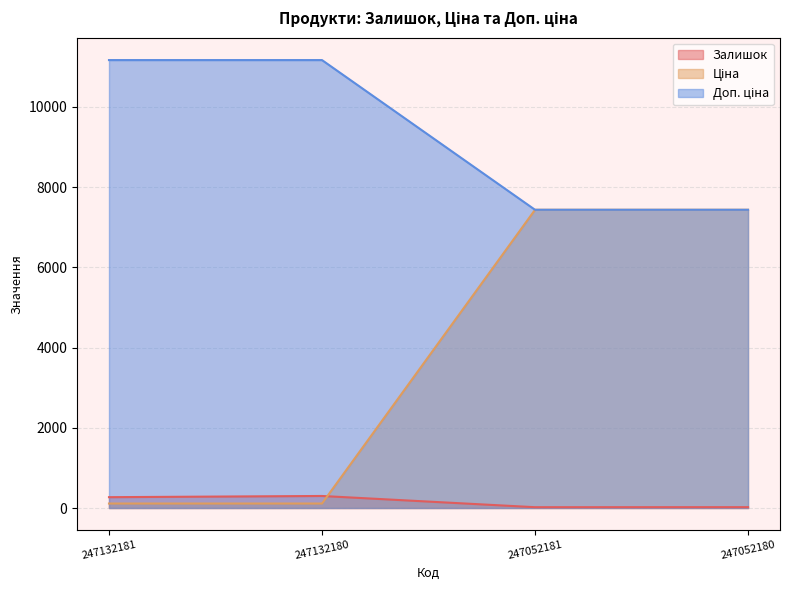

What is the value of the Ціна point at the 4th from the left?

7436.2